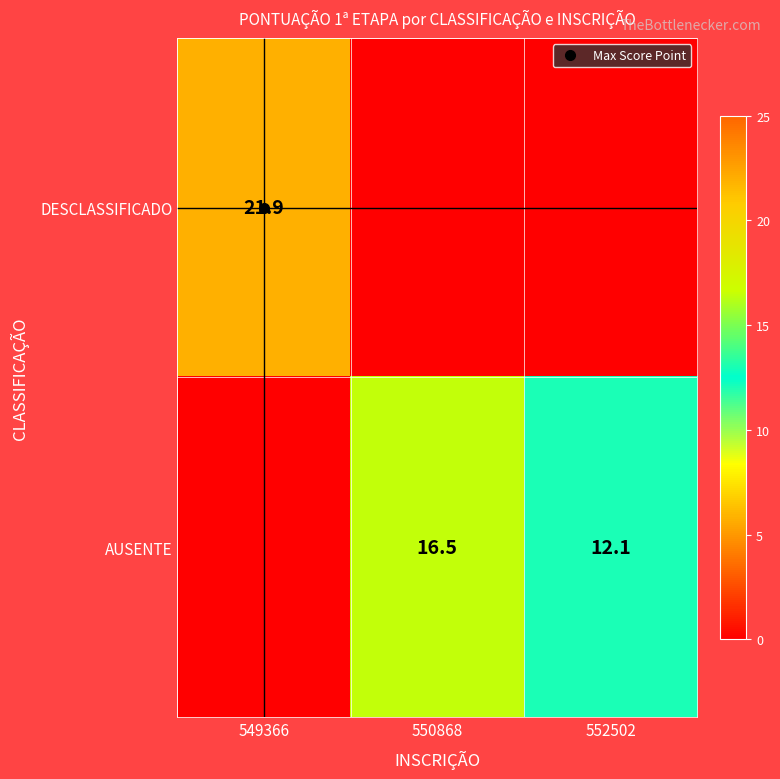

What is the difference between the maximum and minimum values in the AUSENTE series?

16.5